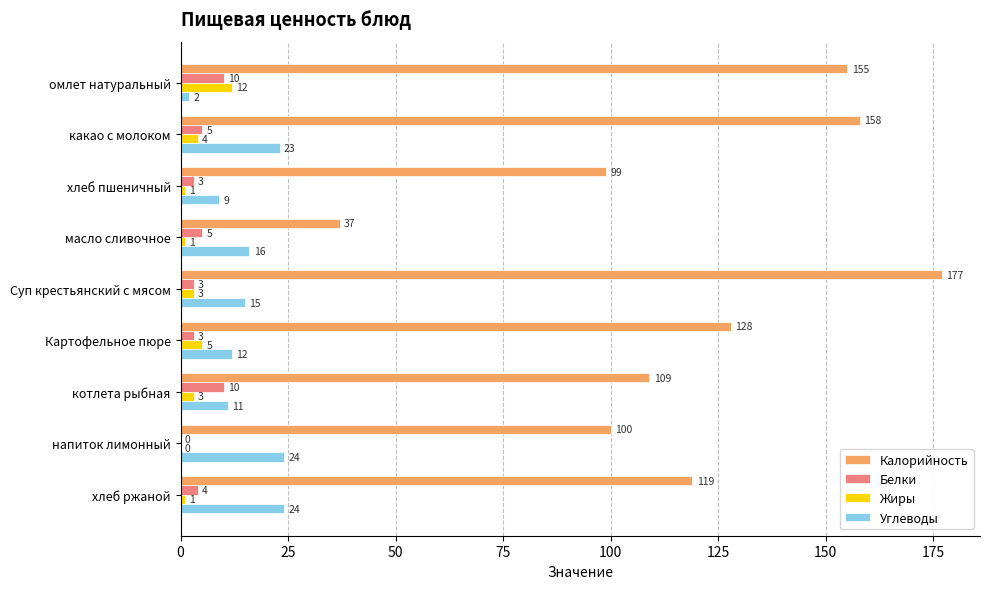

Is it true that Углеводы equals 5 at Картофельное пюре?

False